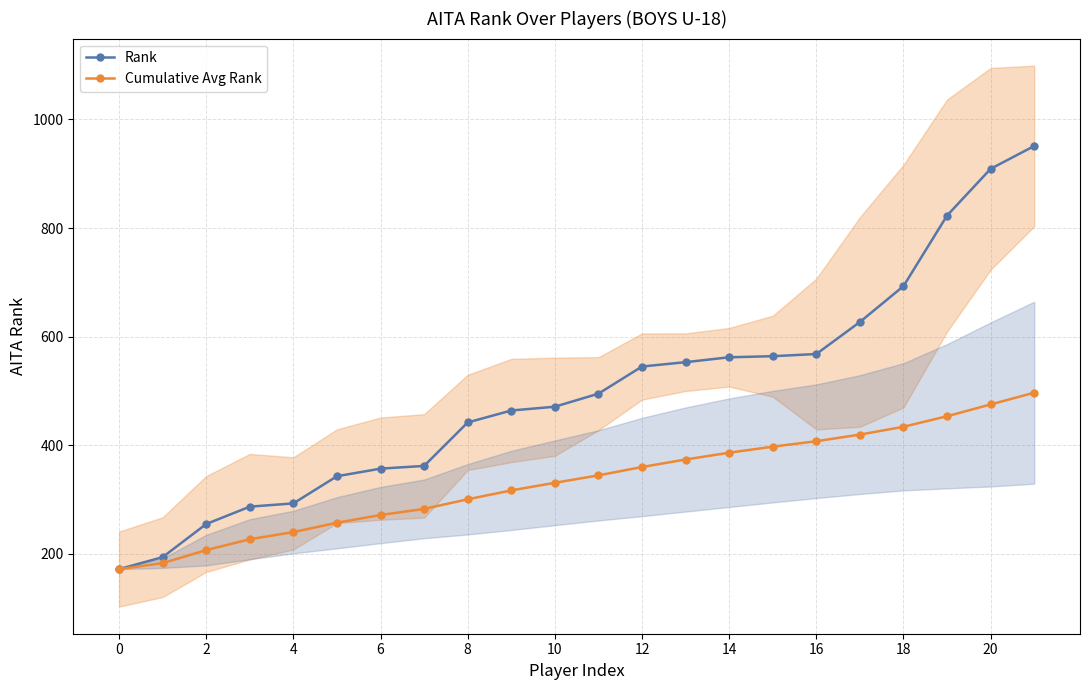

What is the maximum value shown in the chart?

951.0